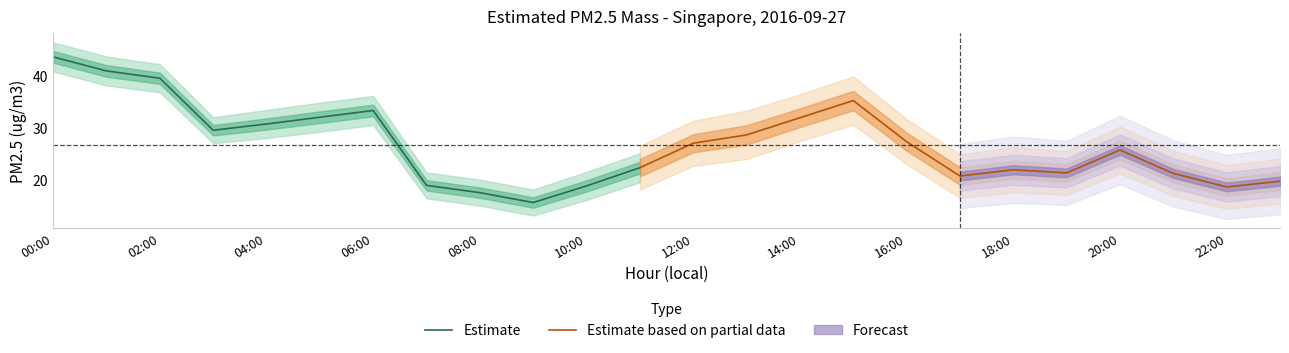

Where does the Estimate series first go above 30?

00:00